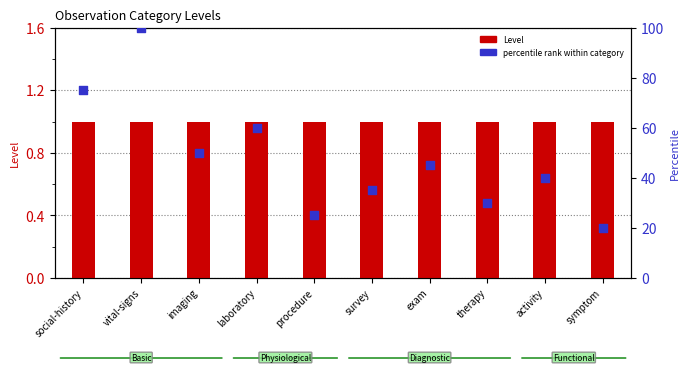

Is the value of Level at procedure greater than the value of percentile rank within category at imaging?

No